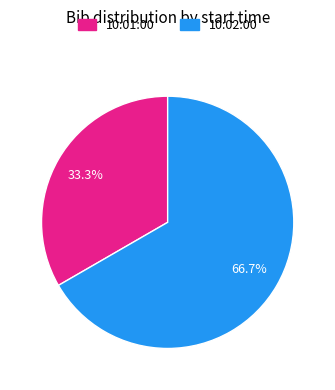

What is the smallest slice in the pie chart?

10:01:00